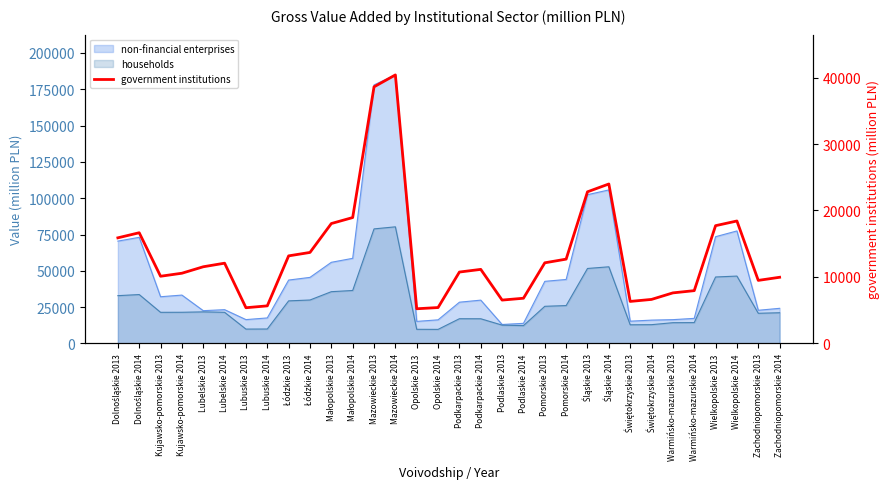

What position from the left is Małopolskie 2014?

12